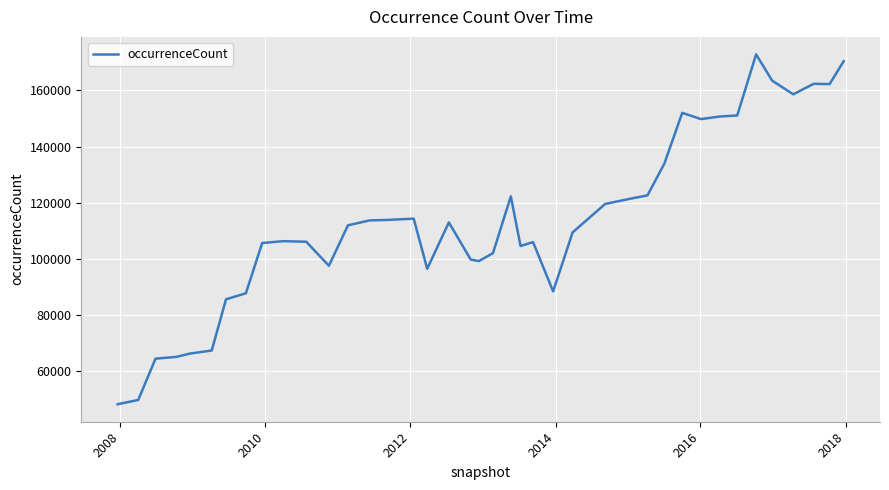

What is the difference between the maximum and minimum values?

124610